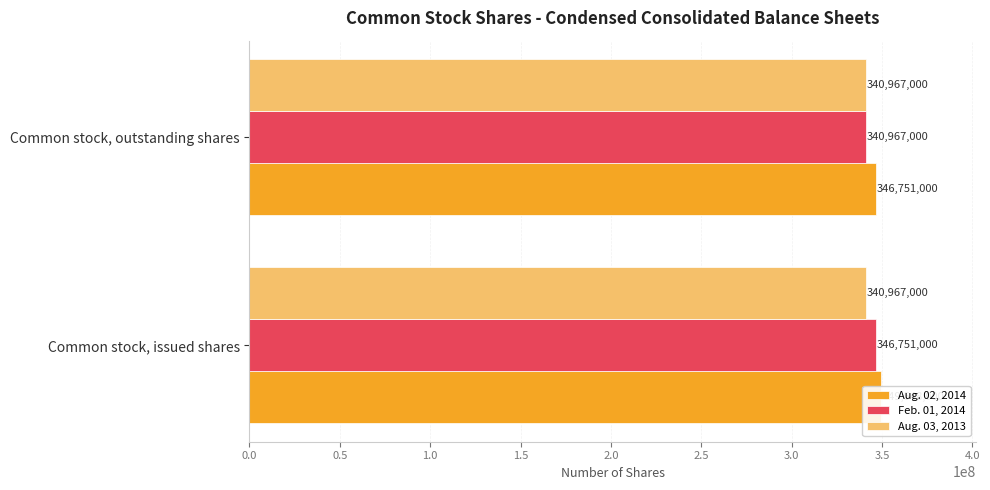

Reading left to right, list all the values displayed in this chart.

Aug. 02, 2014: 349548000.0	346751000.0
Feb. 01, 2014: 346751000.0	340967000.0
Aug. 03, 2013: 0.2	0.2